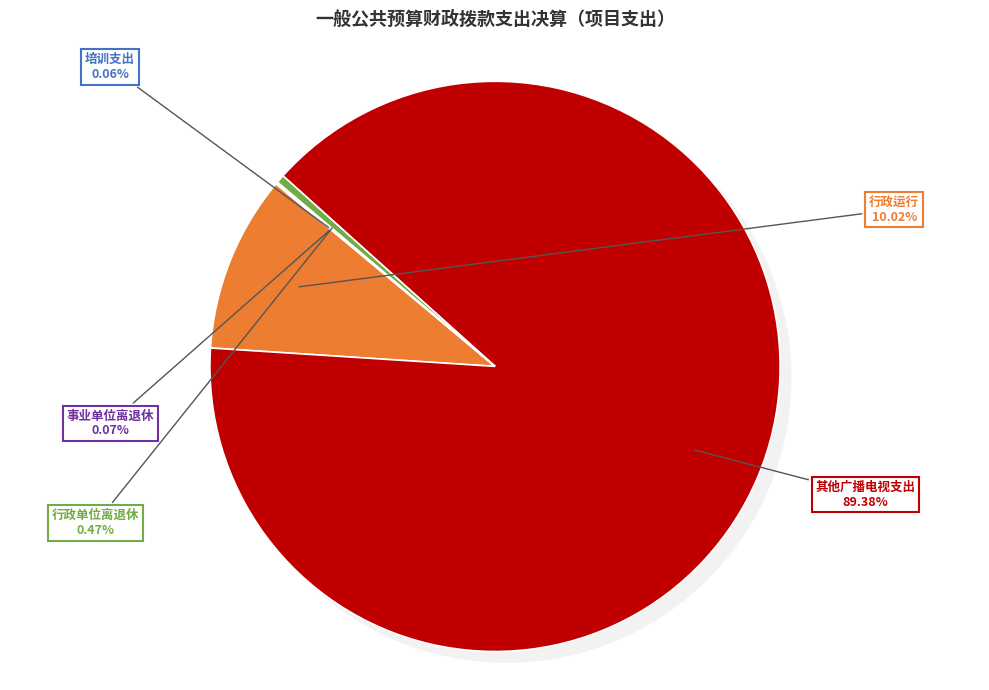

Which category has the biggest portion of the pie?

其他广播电视支出